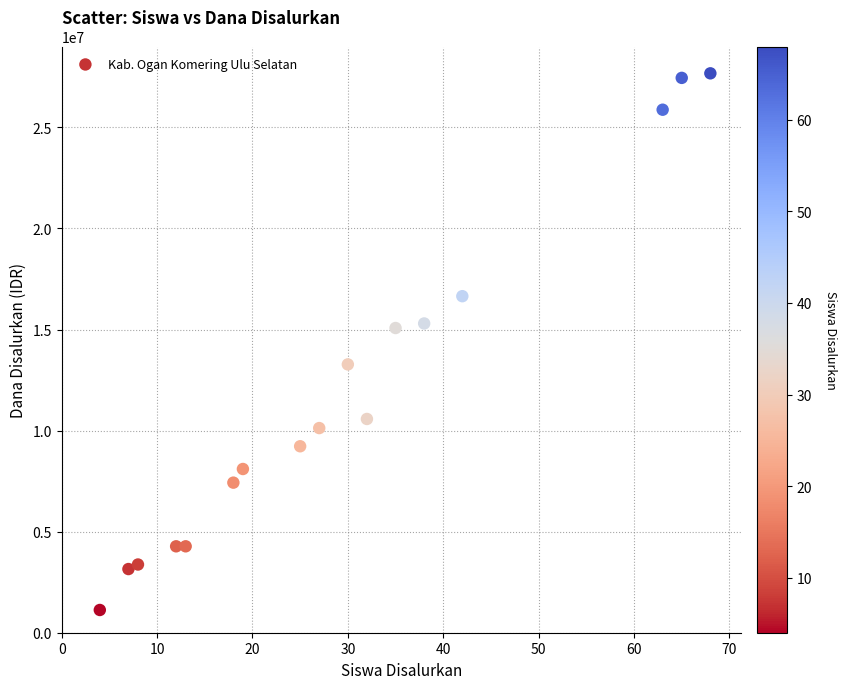

What is the range of Y values (max minus min)?

26550000